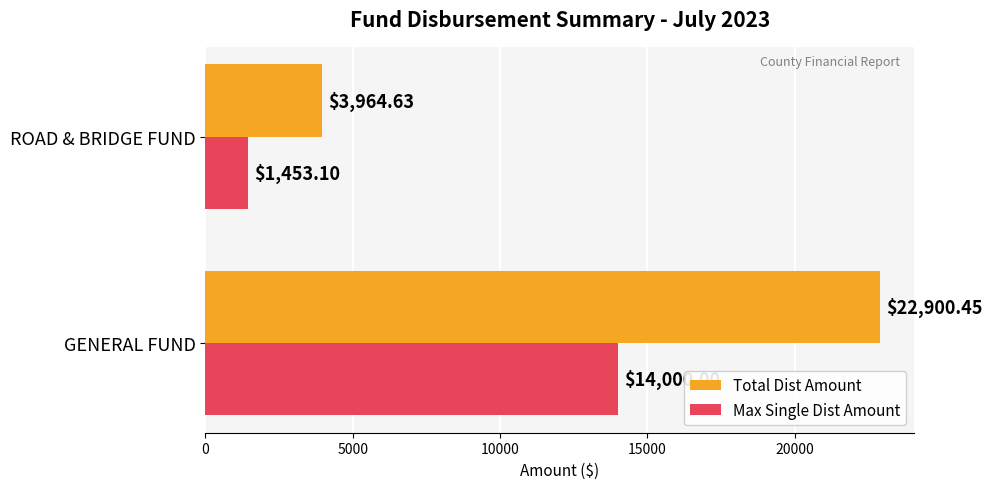

Is the value of Max Single Dist Amount at ROAD & BRIDGE FUND greater than the value of Total Dist Amount at GENERAL FUND?

No